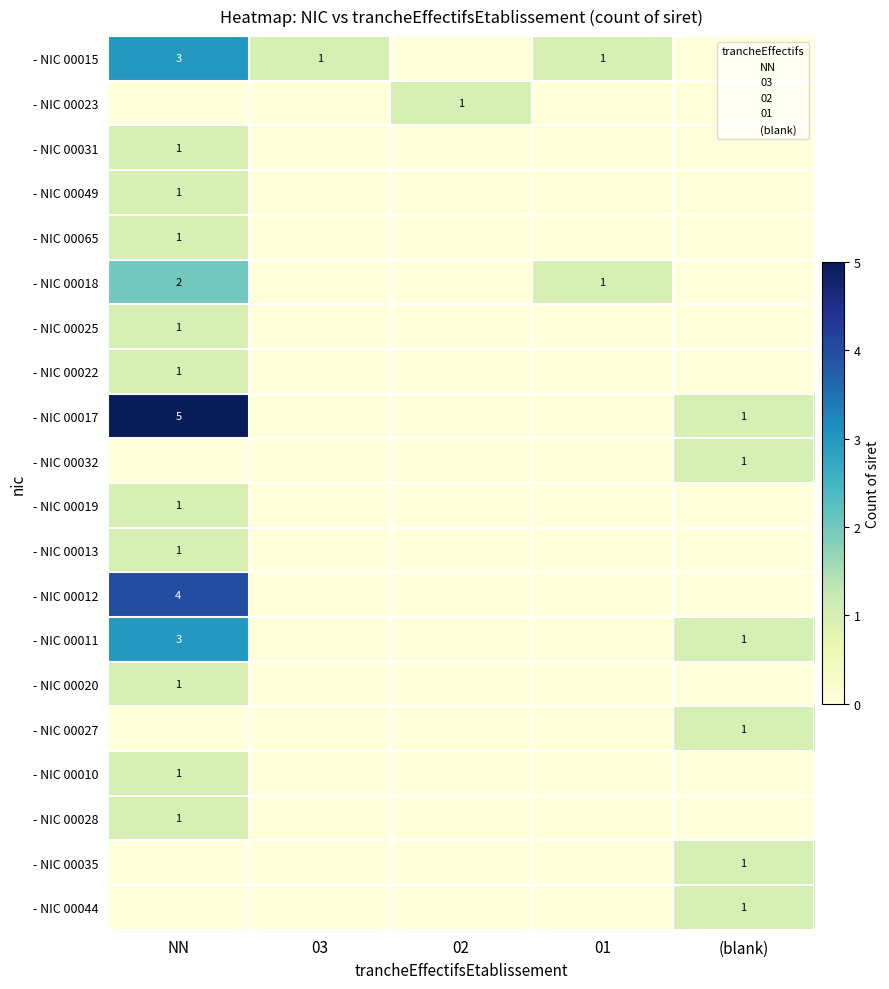

What is the spread (max minus min) of values at NN?

5